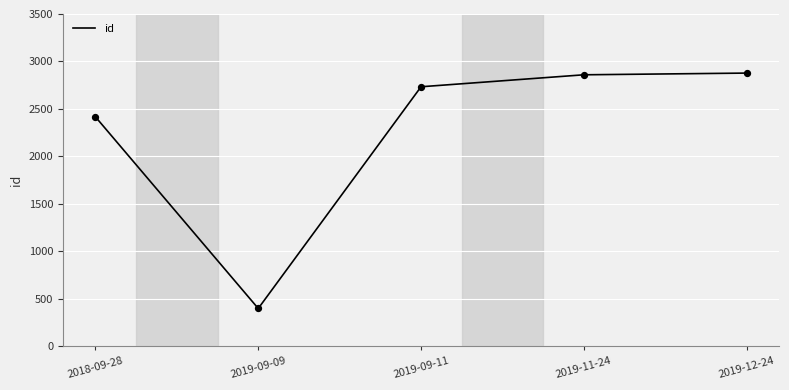

Which has a higher value, 2019-12-24 or 2019-09-11?

2019-12-24